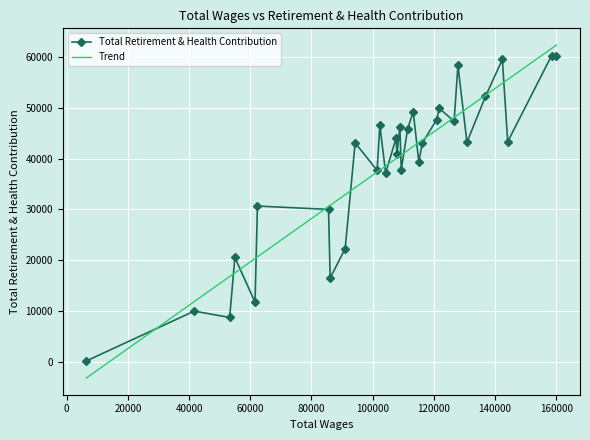

What is the difference between the maximum and minimum values?

60238